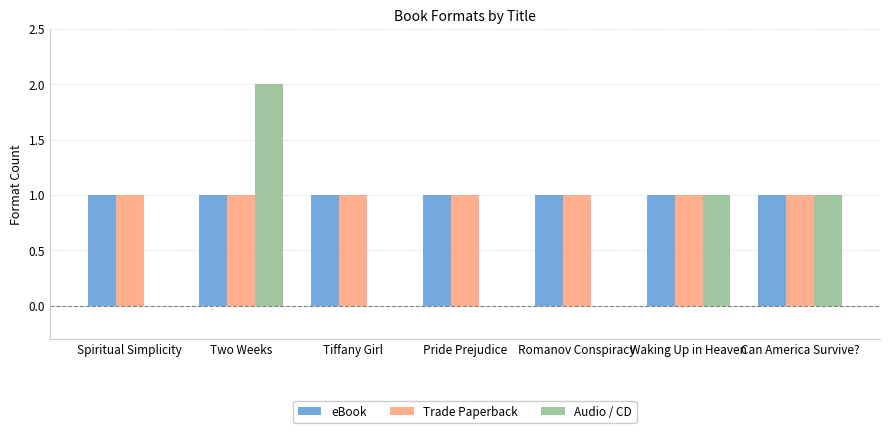

Which series has the widest spread of values?

Audio / CD